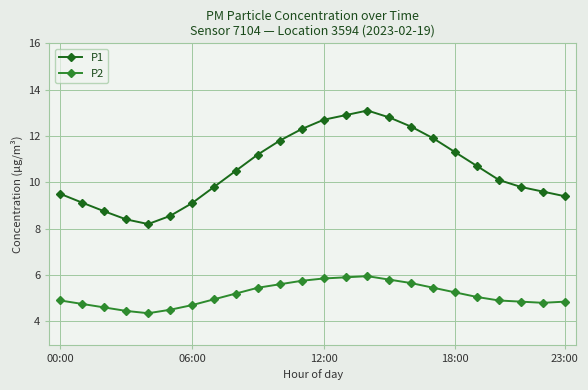

How many data points in P1 are less than 10?

11